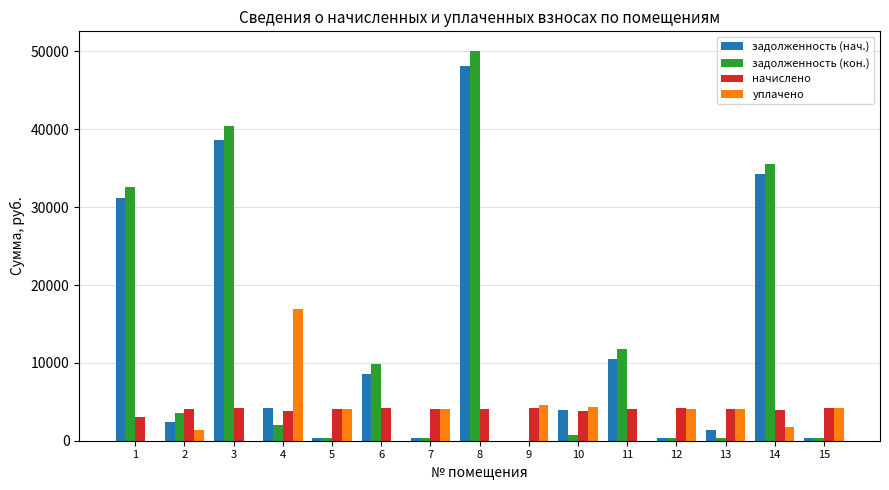

What is the sum of all начислено values?

60155.8